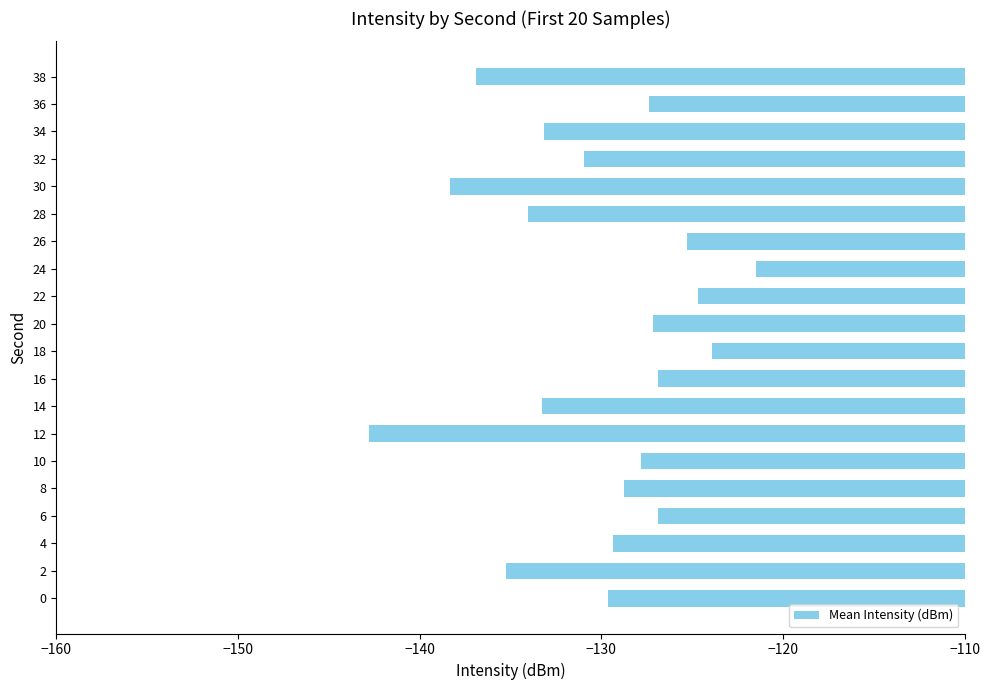

How many bars are there in total?

20